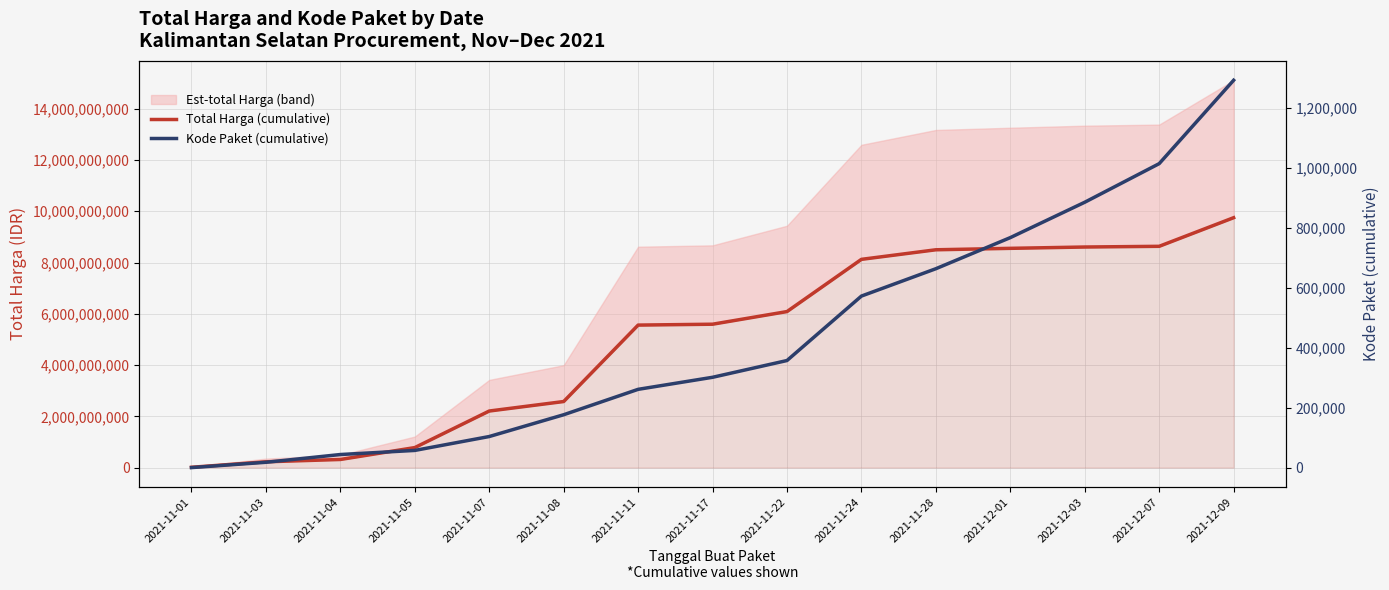

Which has a higher value, 2021-11-01 or 2021-11-28?

2021-11-28